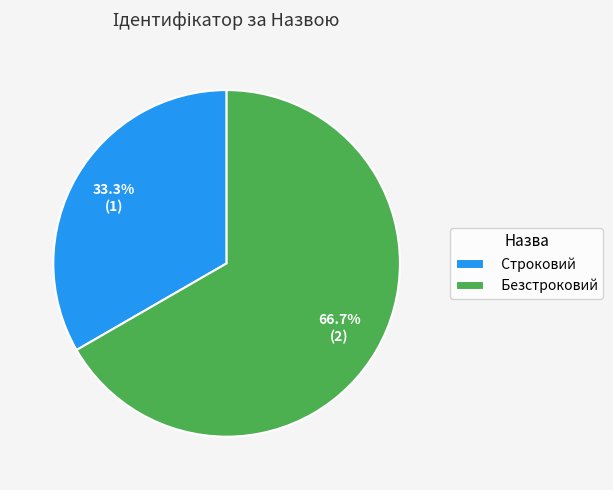

What is the ratio of the value at Безстроковий to the value at Строковий?

2.0